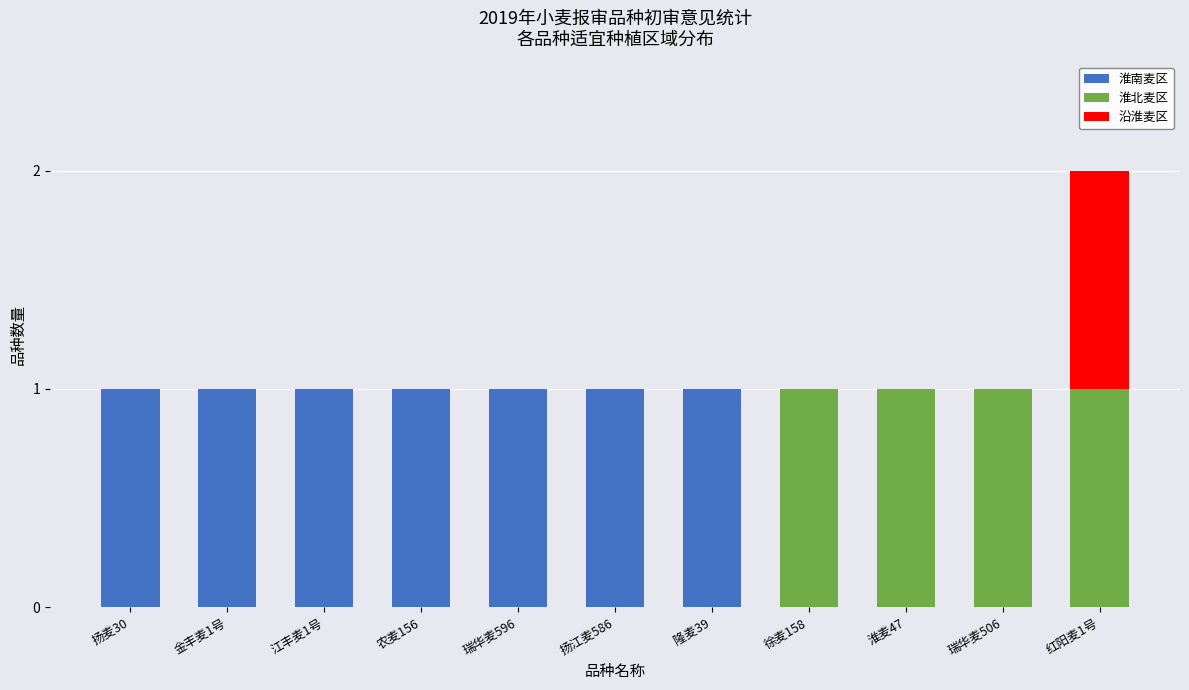

True or false: 淮南麦区 has a value of 0 at 瑞华麦506.

True